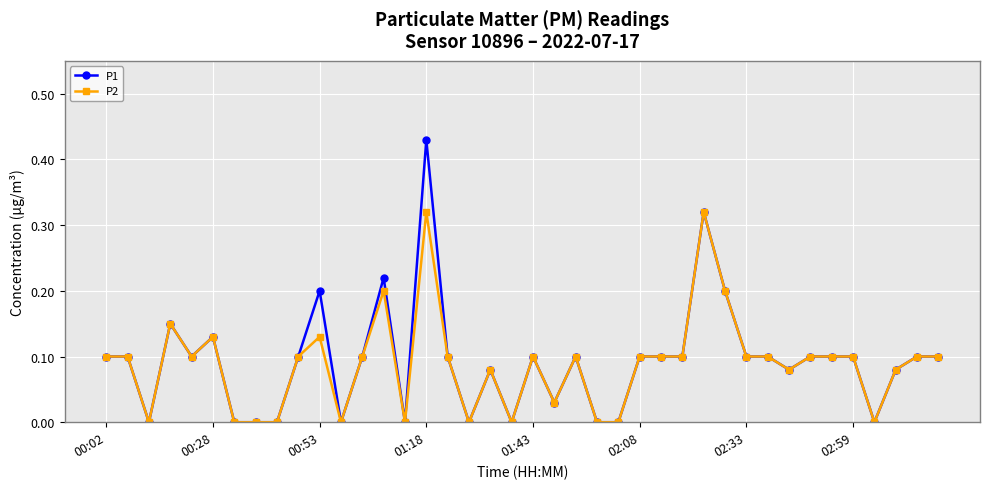

How many data points does each series have?

40